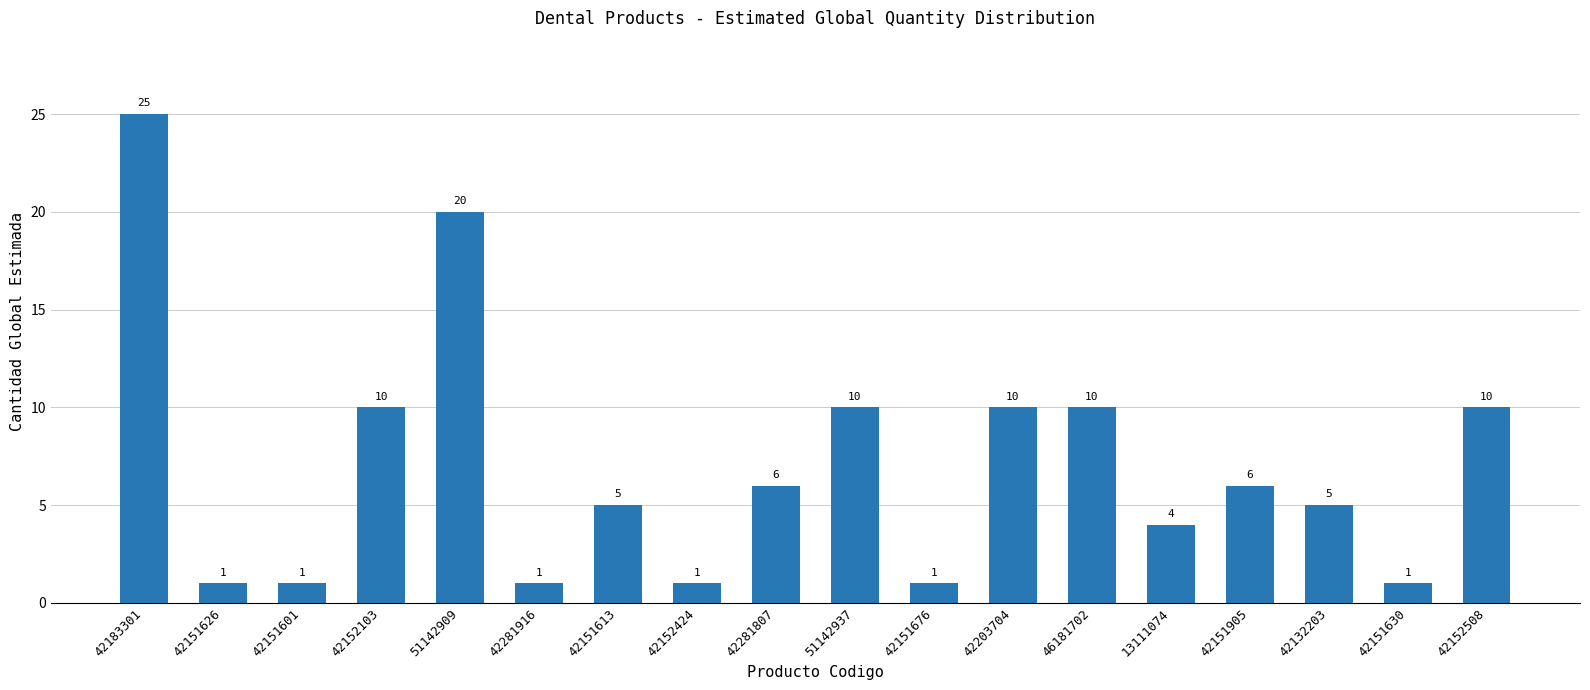

What is the value of the 15th bar from the left?

6